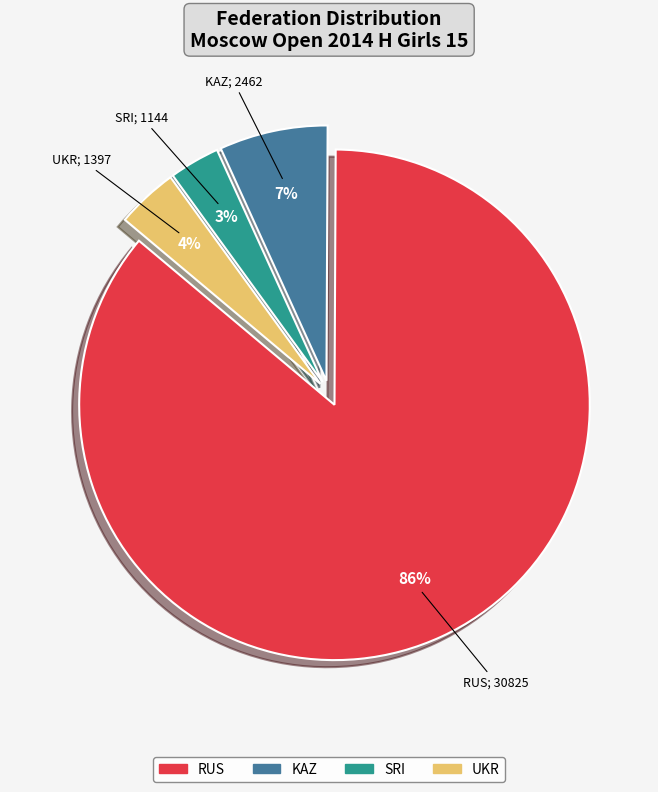

Between UKR and RUS, which is larger?

RUS